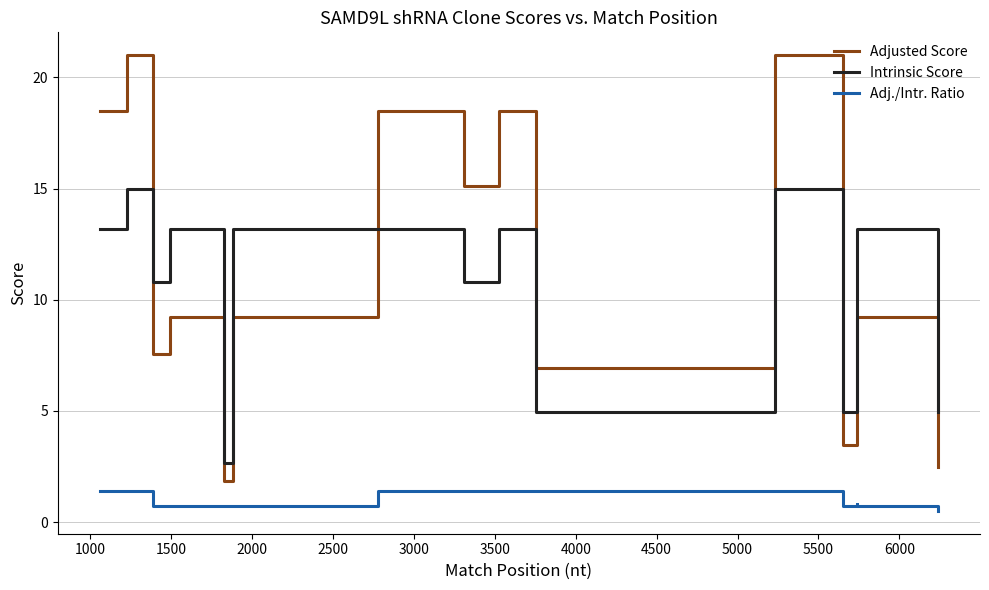

What is the greatest value displayed?

21.0